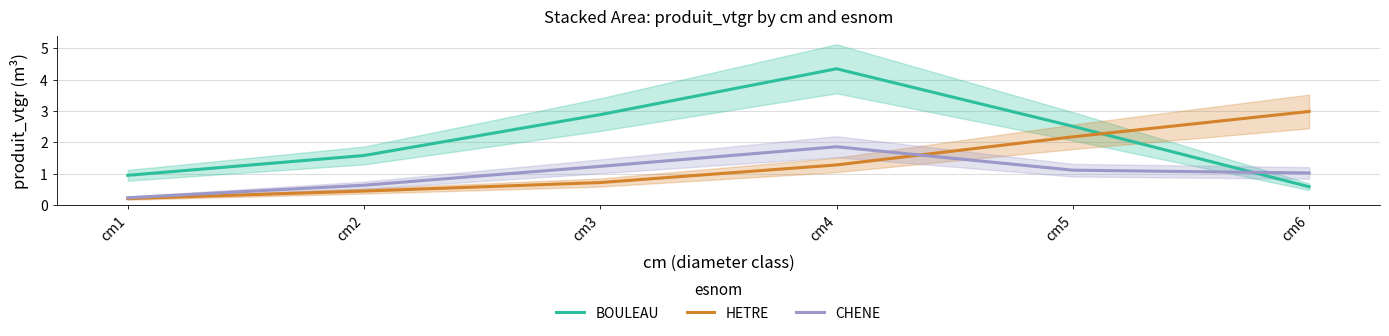

What are all the series names shown in the legend?

BOULEAU, HETRE, CHENE